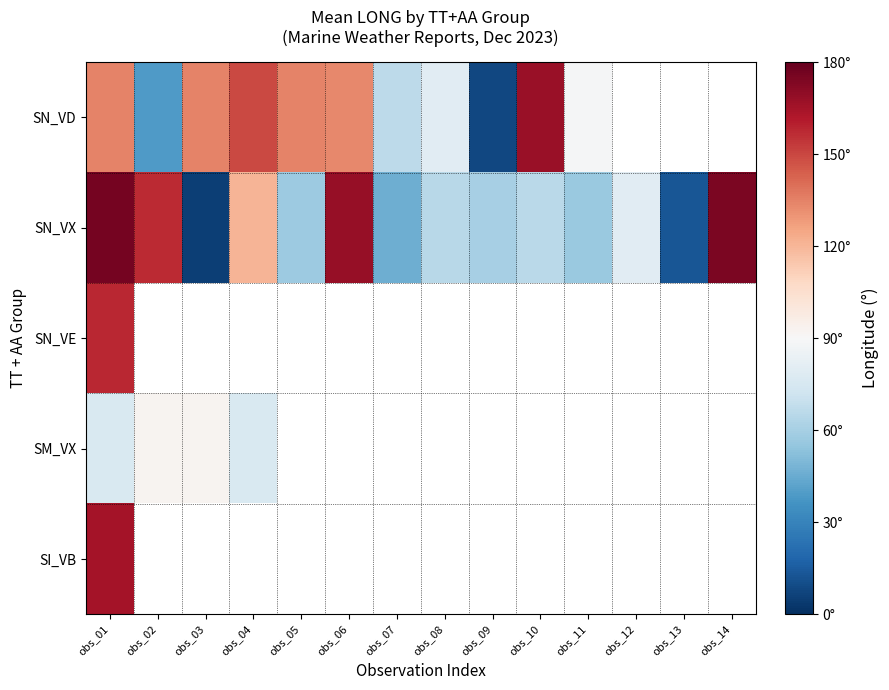

At which category does the chart reach its peak across all series?

obs_01